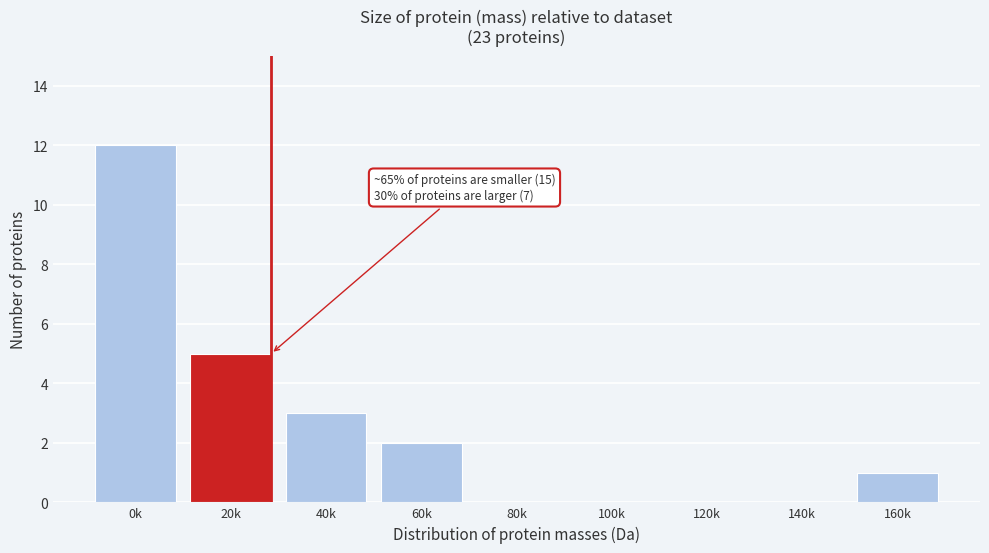

Reading left to right, what are all the values shown in this chart?

0k=12	20k=5	40k=3	60k=2	80k=0	100k=0	120k=0	140k=0	160k=1